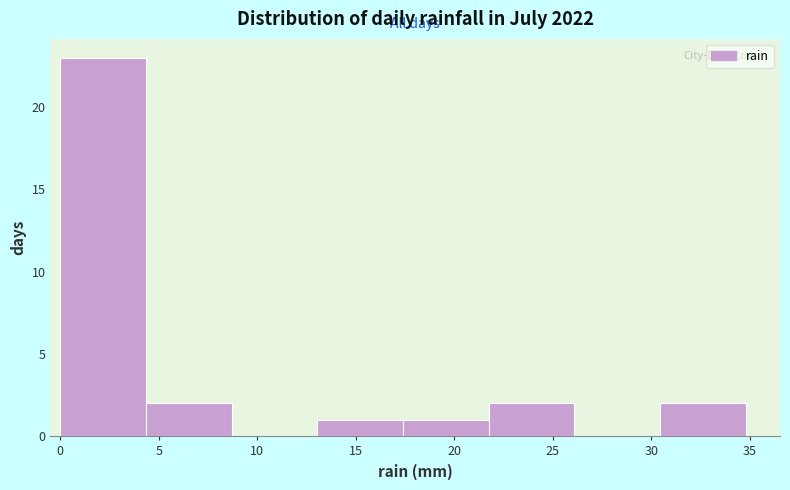

Reading left to right, list every bar in this chart as the range it spans on the x-axis followed by its height. Neither the bar edges nor the heights are printed on the chart, so give them approximately, as read against the axes.

0.00 to 4.35: 23
4.35 to 8.70: 2
8.70 to 13.05: 0
13.05 to 17.40: 1
17.40 to 21.75: 1
21.75 to 26.10: 2
26.10 to 30.45: 0
30.45 to 34.80: 2